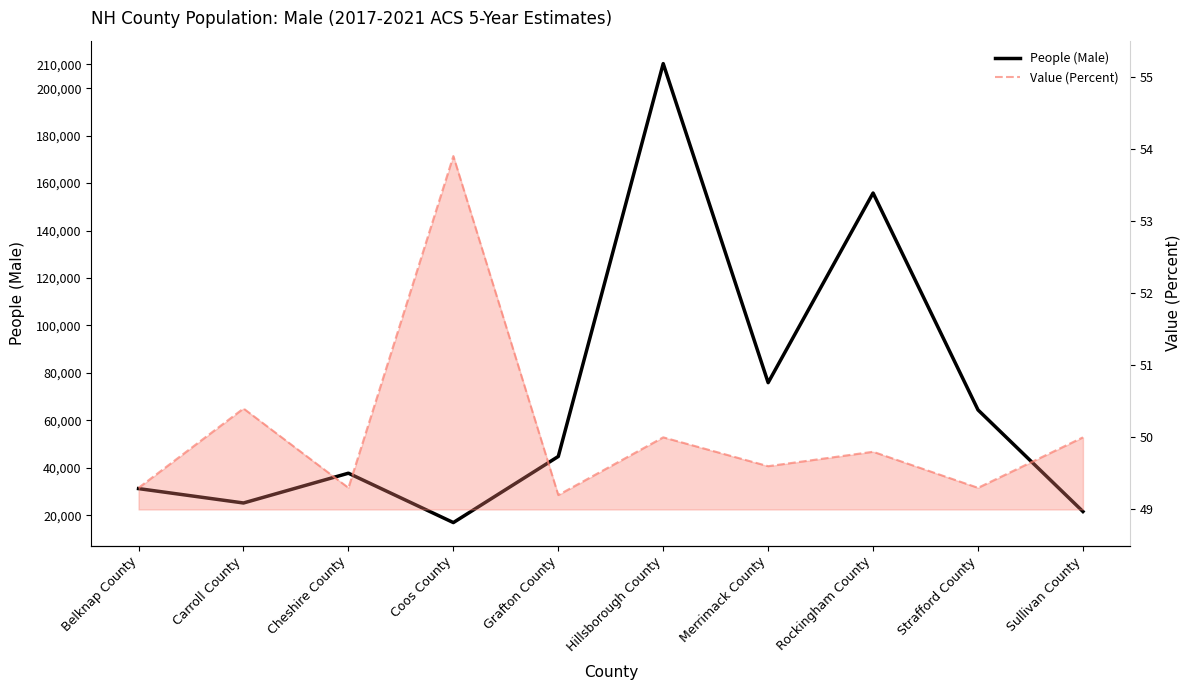

What is the difference between the second highest and minimum values in the People (Male) series?

138902.0